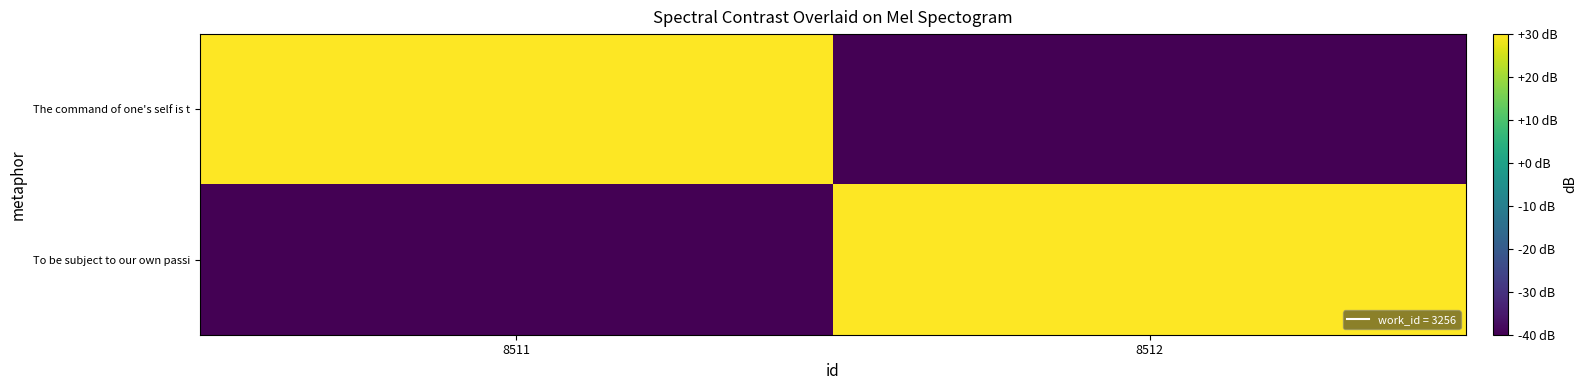

What is the difference between the highest and lowest values at 8511?

70